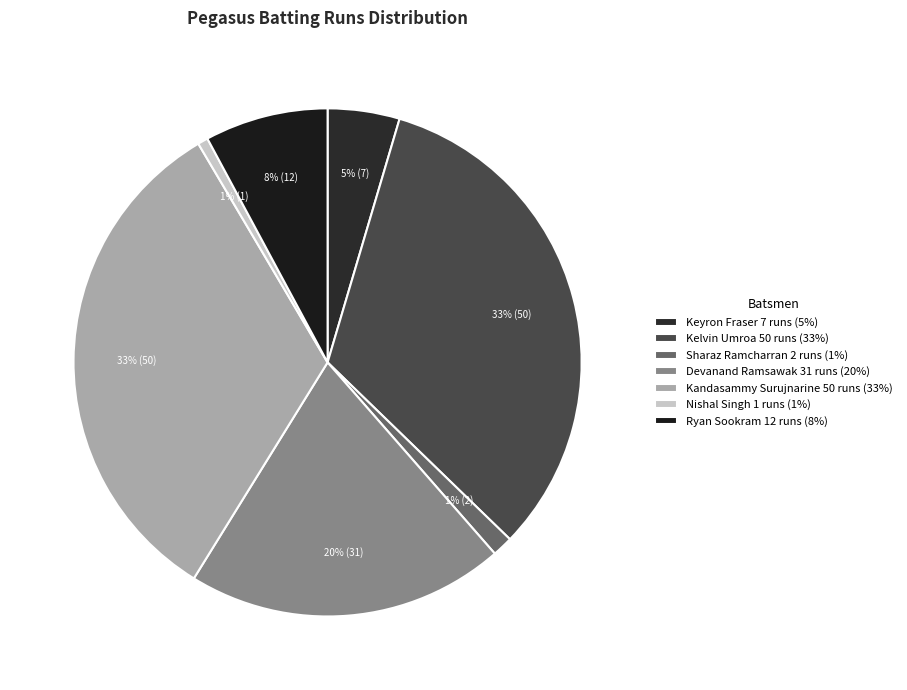

What is the largest slice in the pie chart?

Kelvin Umroa